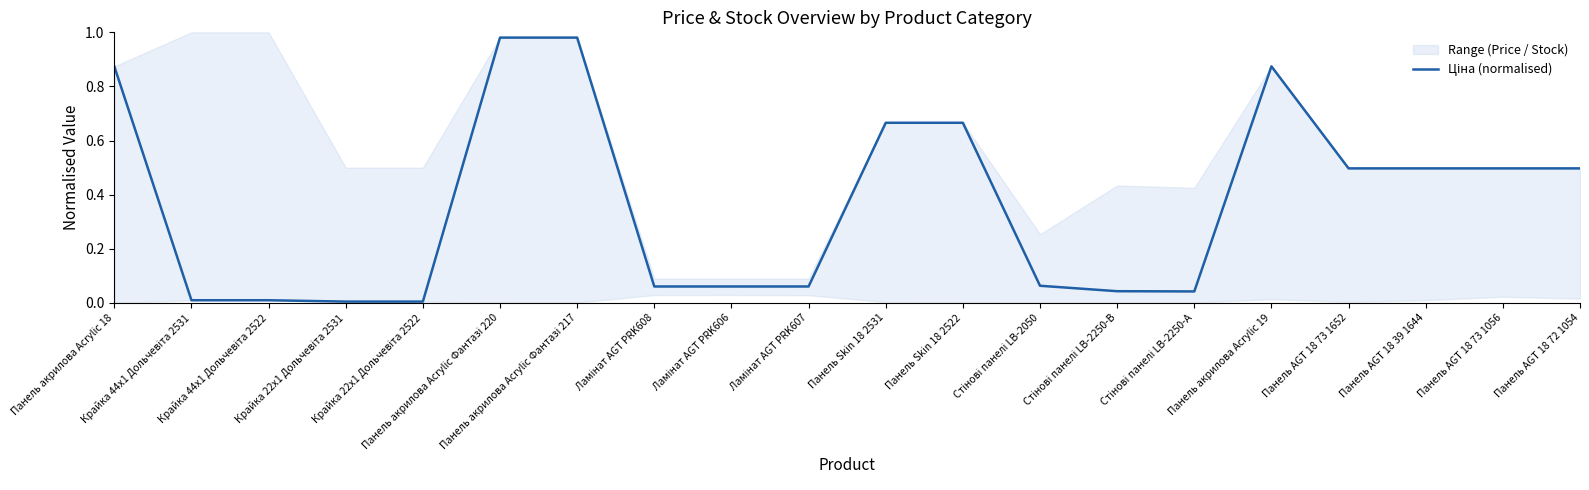

Reading right to left, transcribe all the data shown in this chart.

0.5	0.5	0.5	0.5	0.9	0.0	0.0	0.1	0.7	0.7	0.1	0.1	0.1	1.0	1.0	0.0	0.0	0.0	0.0	0.9